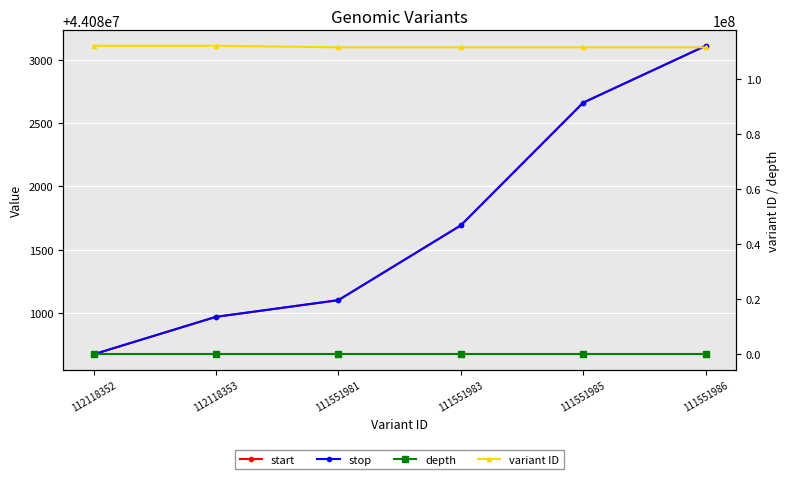

Which series has the largest range (max minus min)?

variant ID